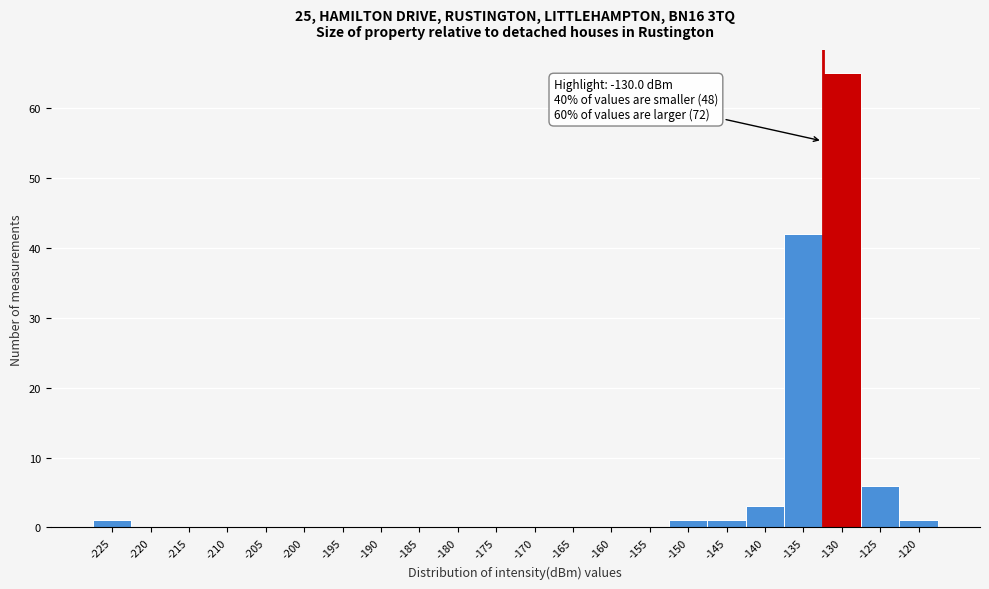

Reading left to right, what are all the values shown in this chart?

-225=1	-220=0	-215=0	-210=0	-205=0	-200=0	-195=0	-190=0	-185=0	-180=0	-175=0	-170=0	-165=0	-160=0	-155=0	-150=1	-145=1	-140=3	-135=42	-130=65	-125=6	-120=1